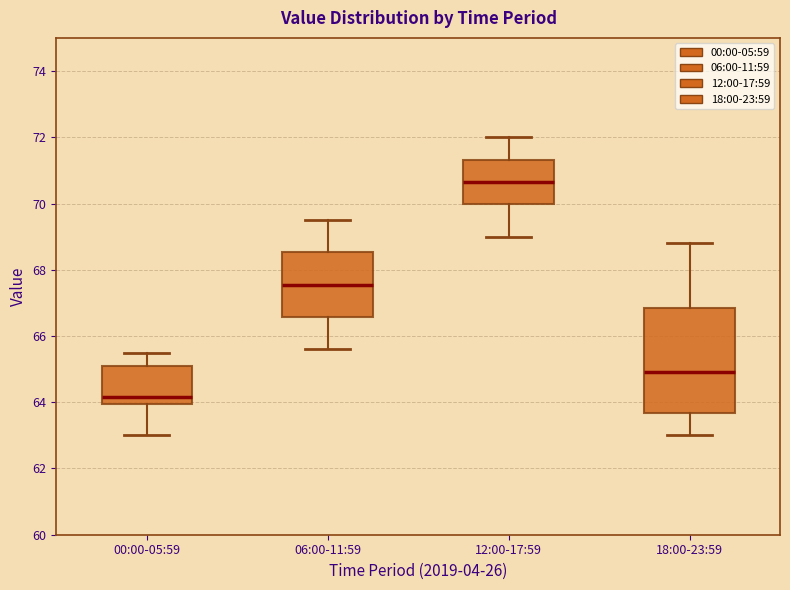

Where does the upper whisker of the box for 18:00-23:59 end on the y-axis? The values are not printed on the chart, so give them approximately, as read against the axis.

68.8